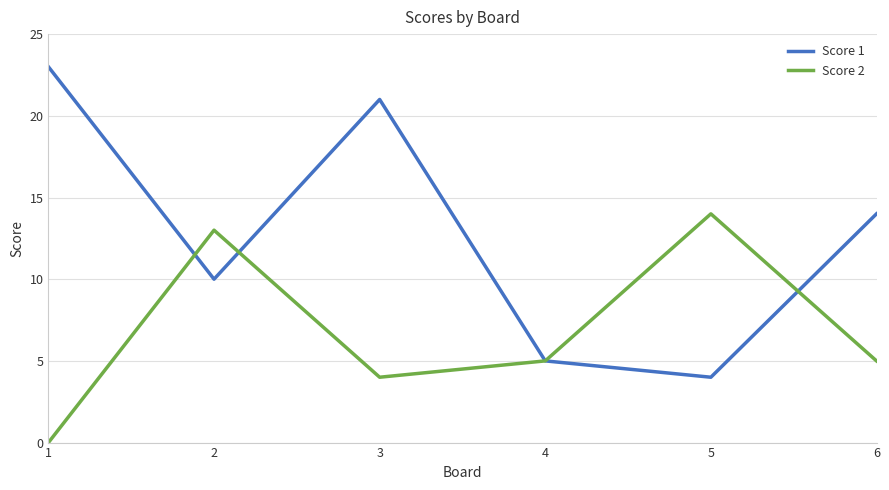

Is it true that Score 1 equals 7 at 3?

False